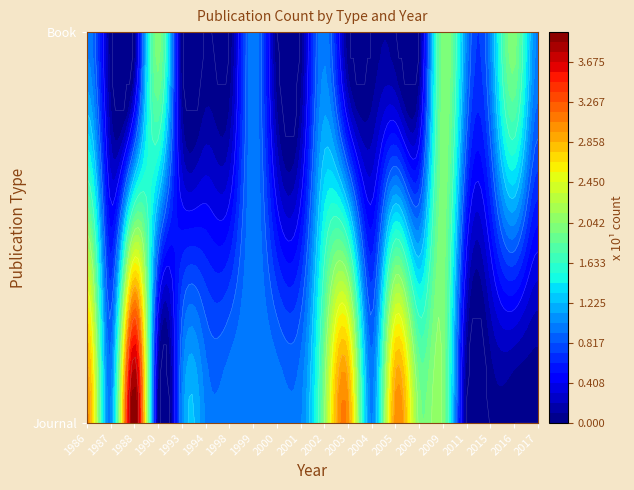

Which series changed the most between 2000 and 2003?

Journal